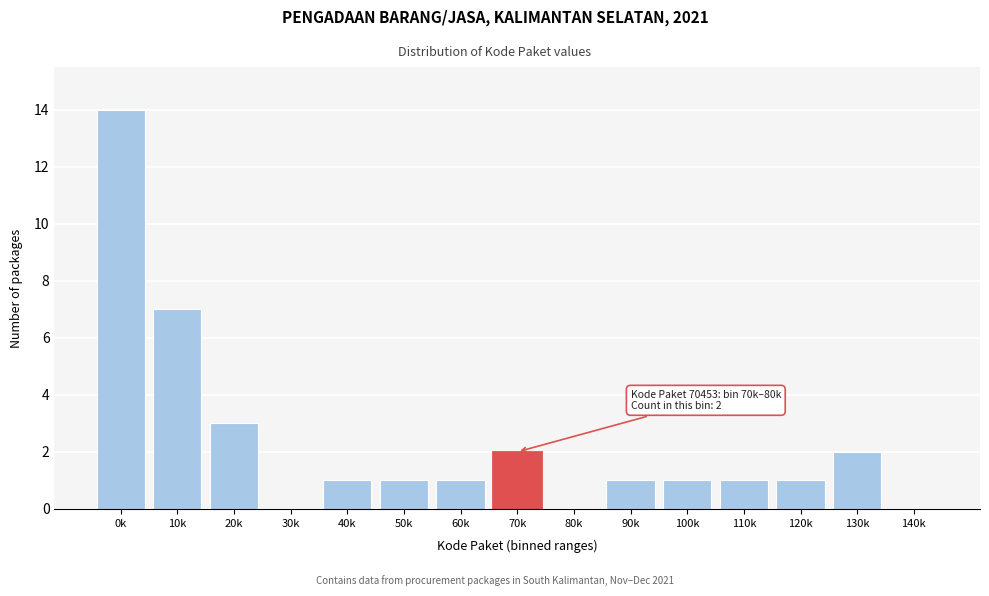

Reading left to right, list all the values displayed in this chart.

0k=14	10k=7	20k=3	30k=0	40k=1	50k=1	60k=1	70k=2	80k=0	90k=1	100k=1	110k=1	120k=1	130k=2	140k=0